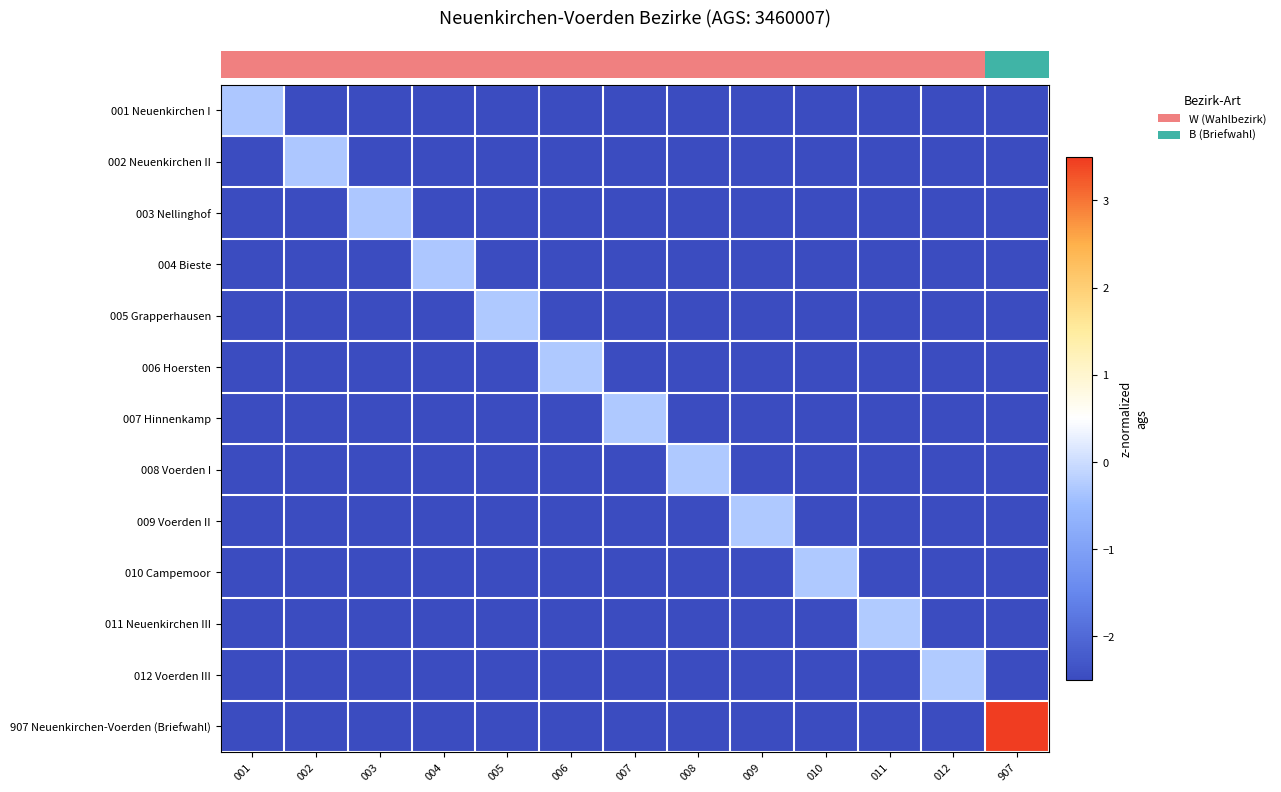

Which category has the highest value across all series?

907